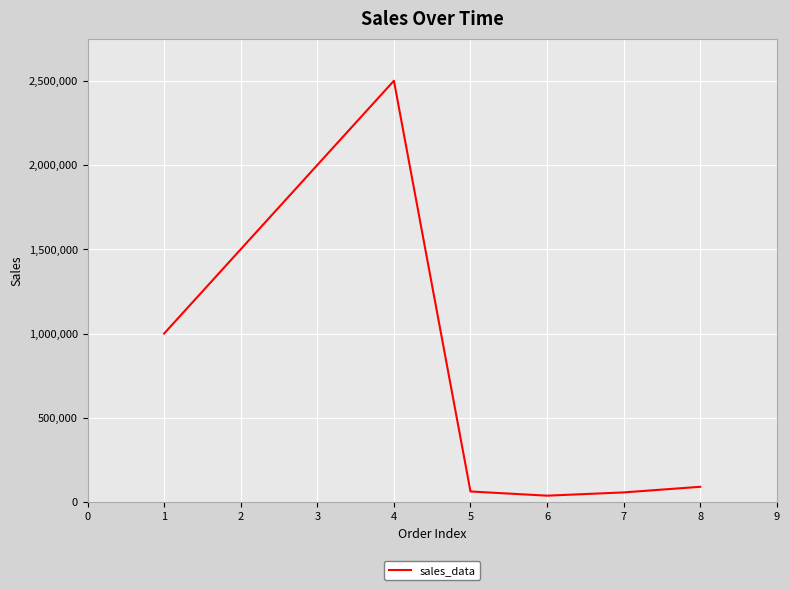

Approximately how many times larger is the value at 8 compared to 7?

1.6